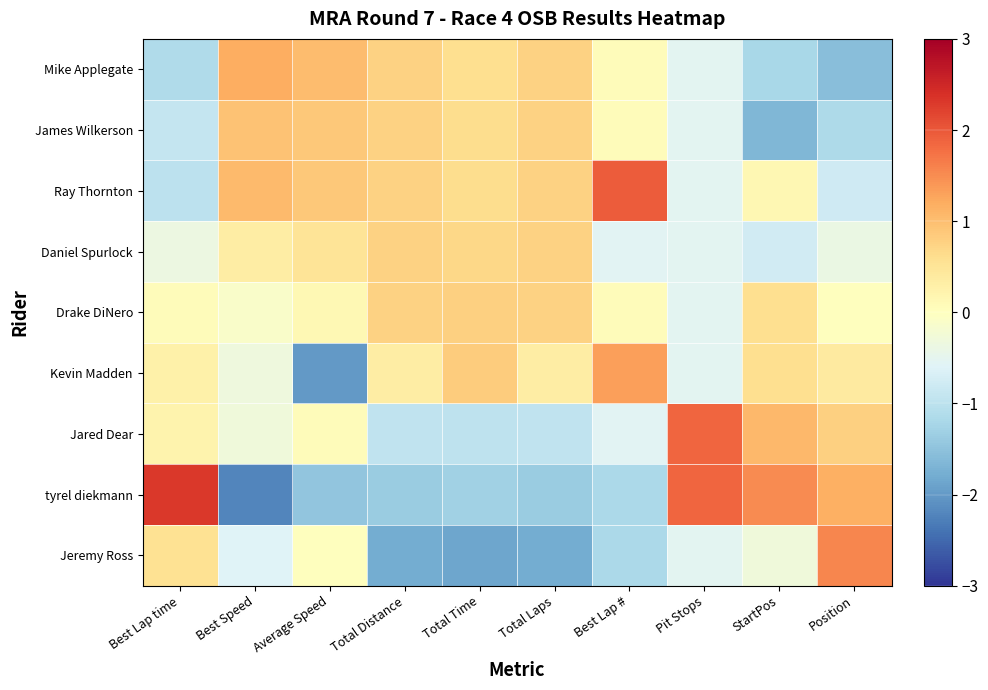

At which category is the sum across all series the highest?

Best Lap time